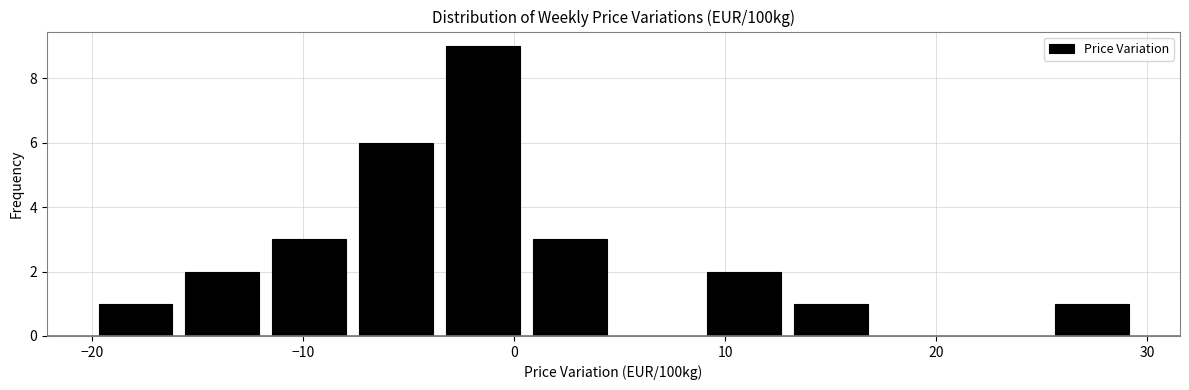

How tall is the bar that spans 25 to 29 on the x-axis? Neither the bar edges nor the heights are printed on the chart, so give them approximately, as read against the axes.

1